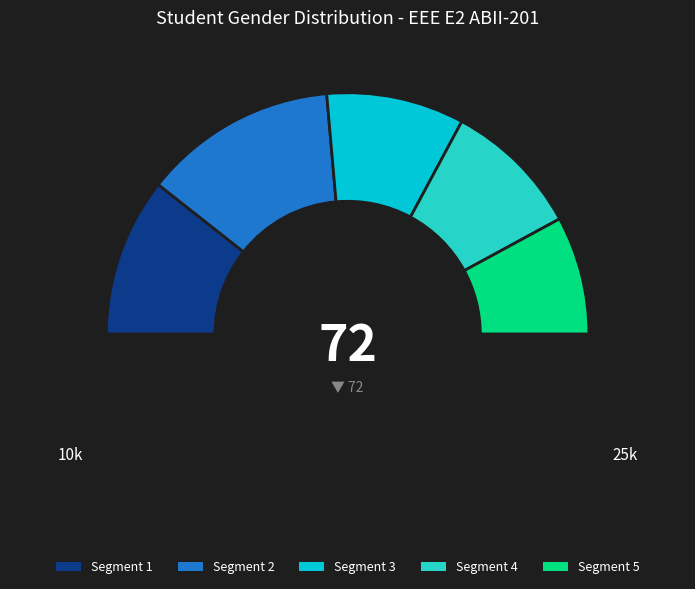

What is the majority slice?

Male